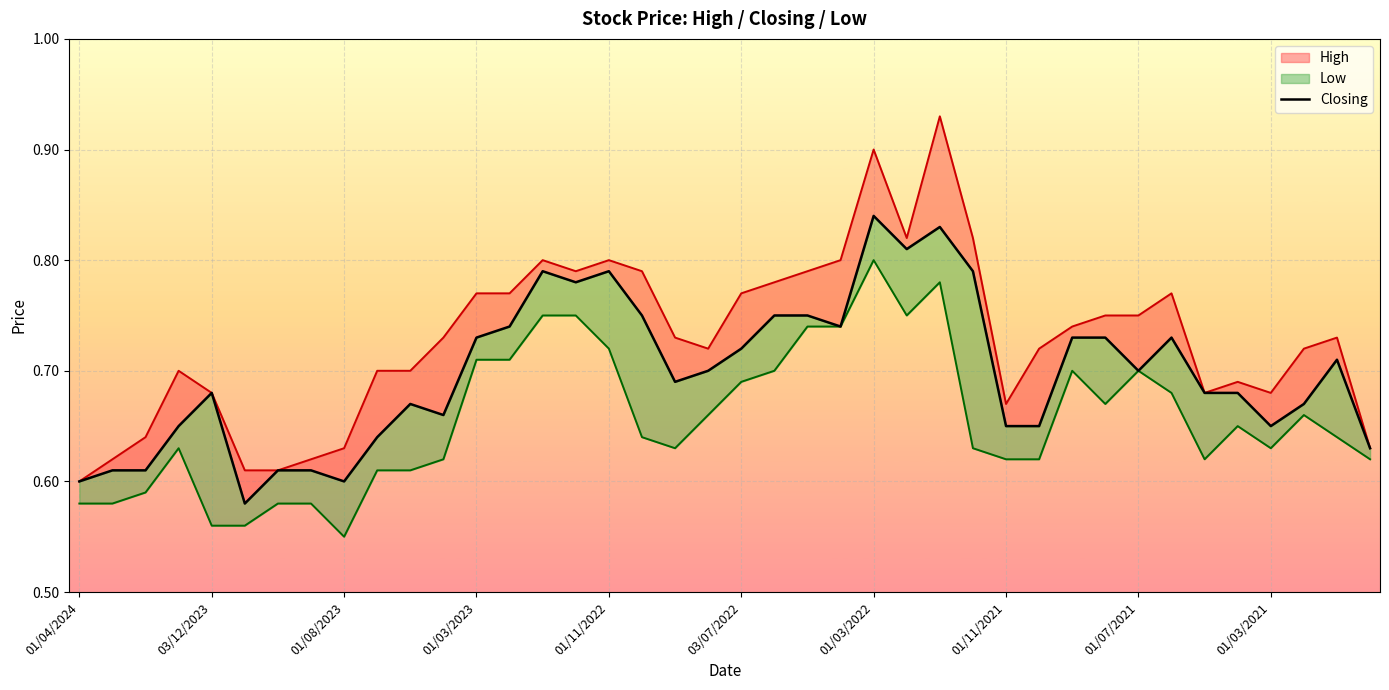

List the labels in order of Low value, smallest first.

01/08/2023, 03/12/2023, 01/11/2023, 01/04/2024, 03/03/2024, 01/10/2023, 03/09/2023, 01/02/2024, 02/07/2023, 04/06/2023, 01/05/2023, 01/11/2021, 03/10/2021, 02/05/2021, 01/12/2020, 02/01/2024, 01/09/2022, 01/12/2021, 01/03/2021, 02/10/2022, 03/01/2021, 01/04/2021, 01/08/2022, 01/02/2021, 01/08/2021, 01/06/2021, 03/07/2022, 01/06/2022, 01/09/2021, 01/07/2021, 01/03/2023, 01/02/2023, 01/11/2022, 08/05/2022, 03/04/2022, 02/01/2023, 01/12/2022, 01/02/2022, 02/01/2022, 01/03/2022